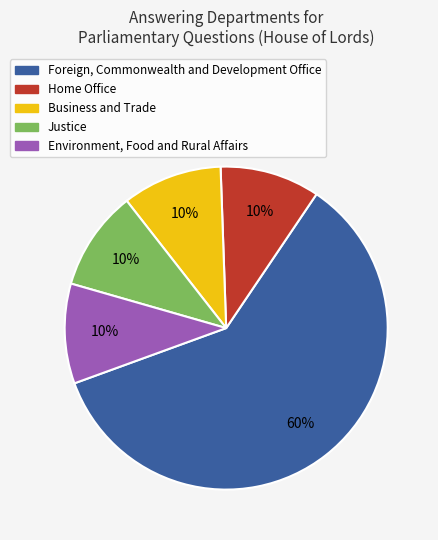

Do Justice and Business and Trade together represent more than half of the pie?

No